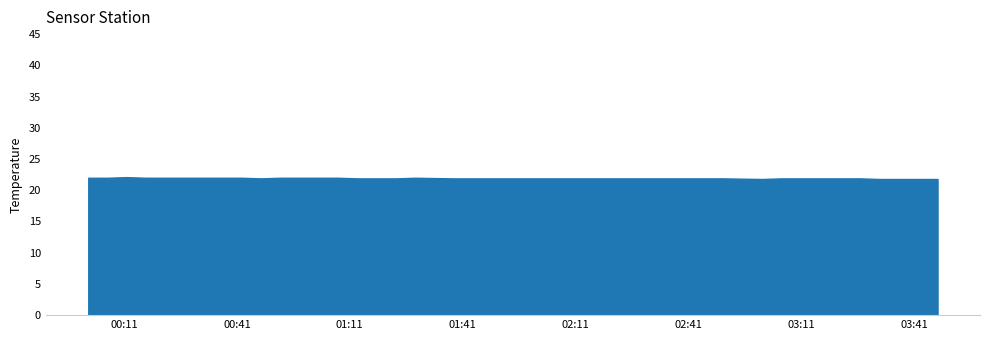

What is the approximate value at 2023/10/07 02:24:06?

21.9